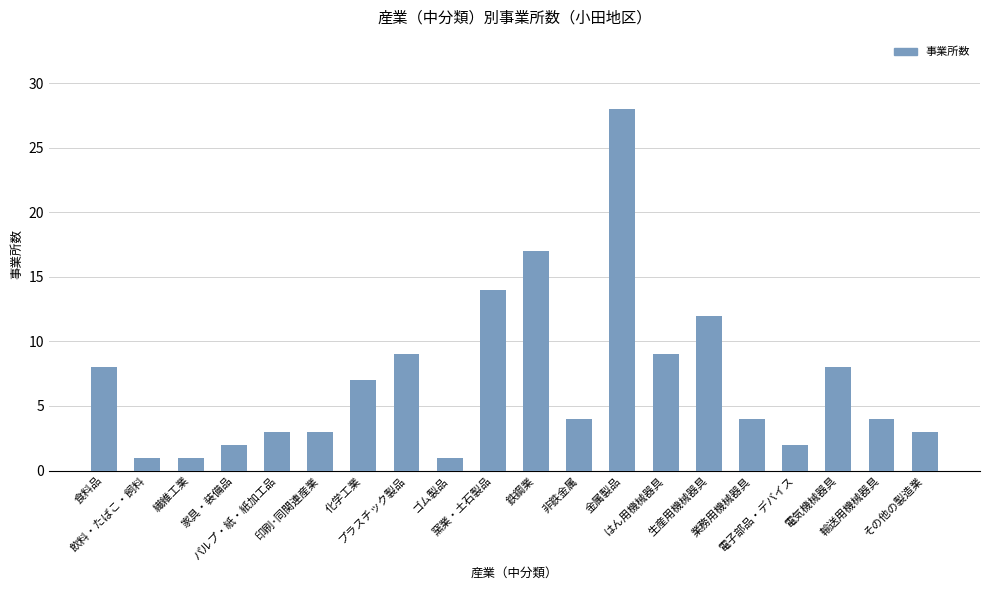

What is the sum of the values at 非鉄金属 and 印刷･同関連産業?

7